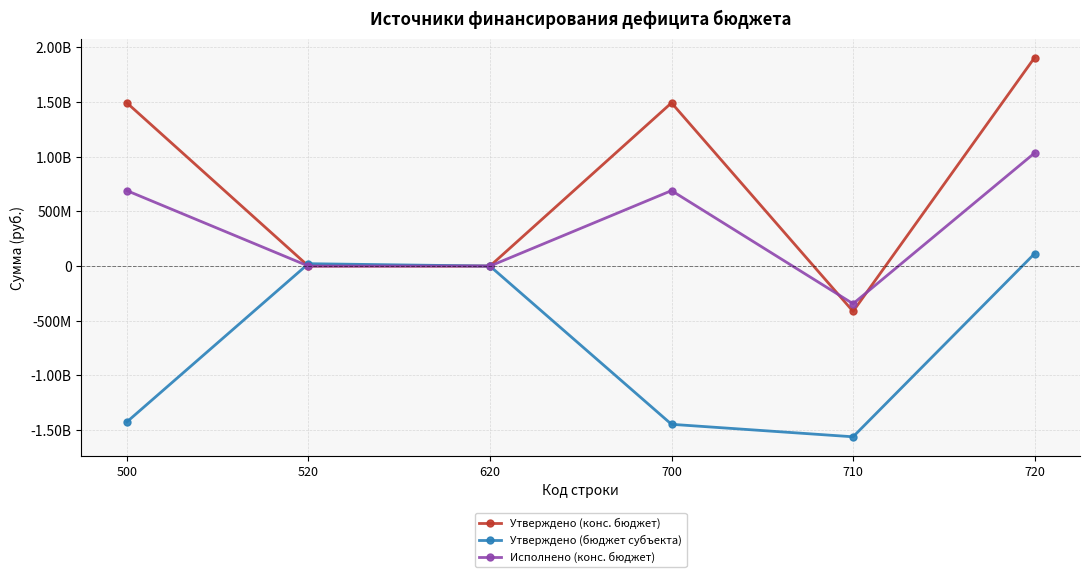

What are all the series names shown in the legend?

Утверждено (конс. бюджет), Утверждено (бюджет субъекта), Исполнено (конс. бюджет)